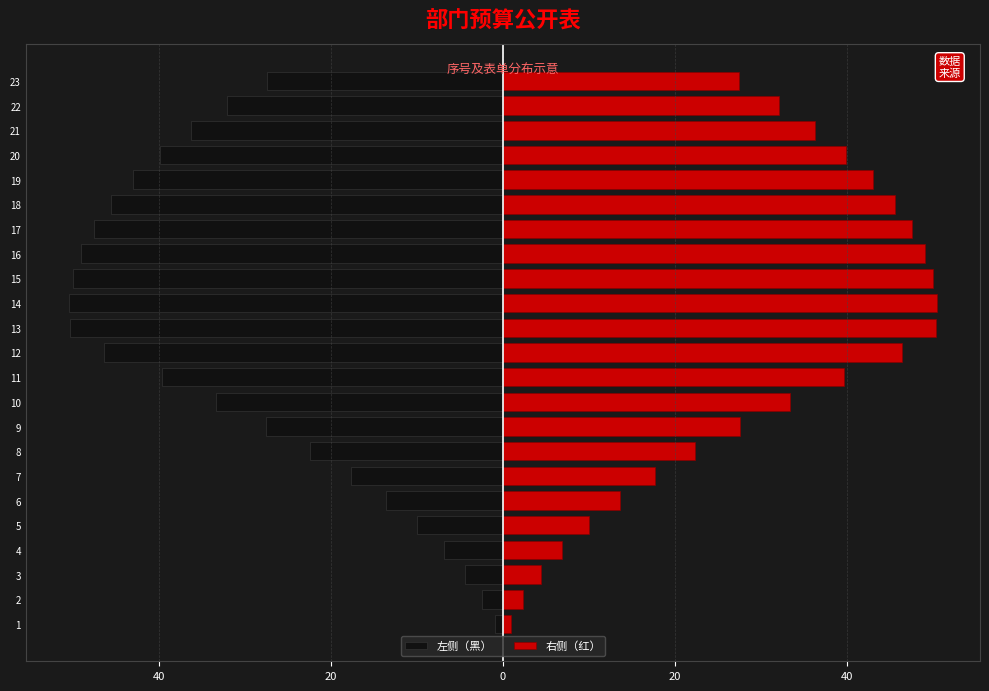

Does the chart contain any negative values?

Yes